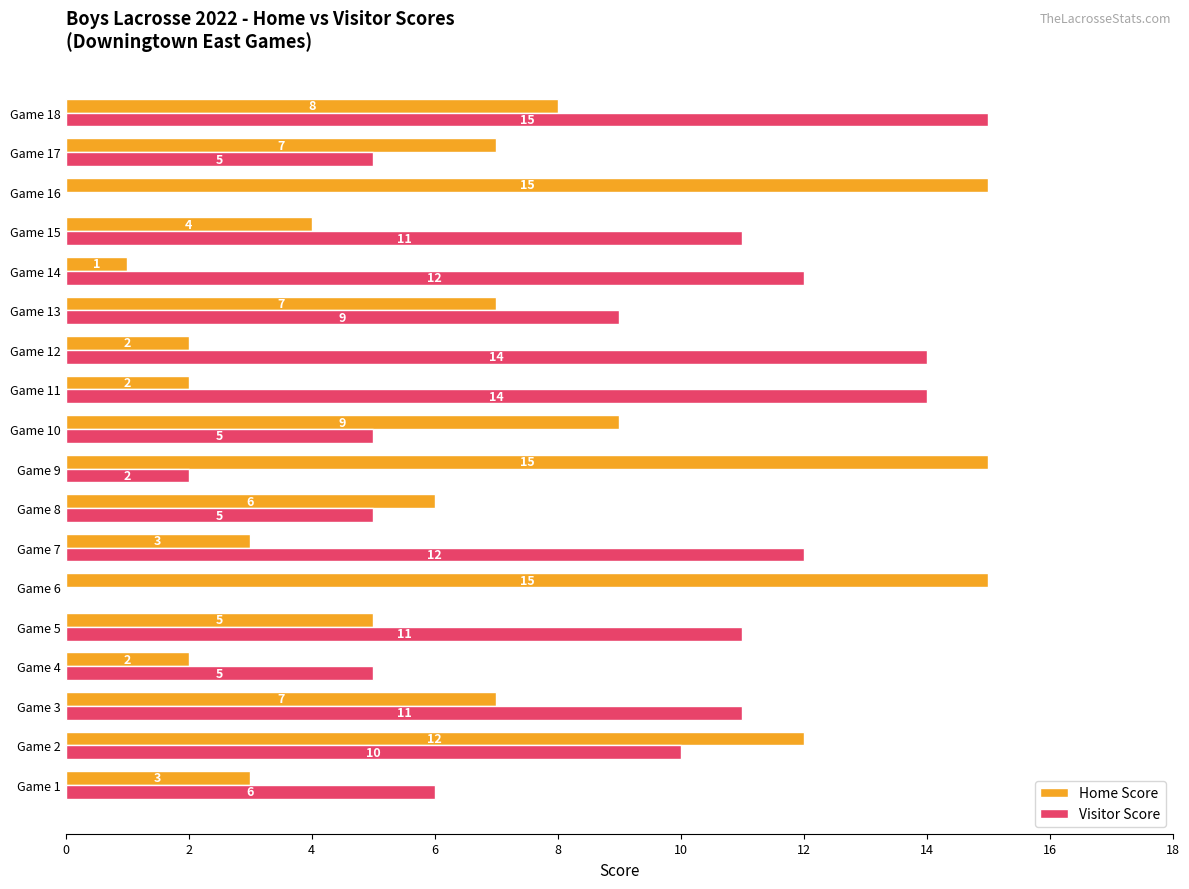

What is the sum of all Visitor Score values?

147